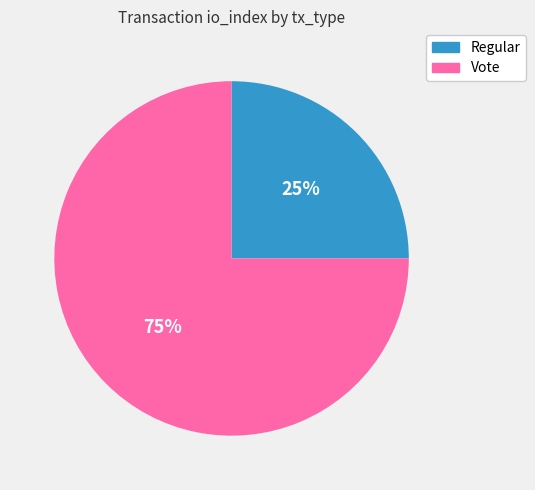

Which category accounts for the majority?

Vote